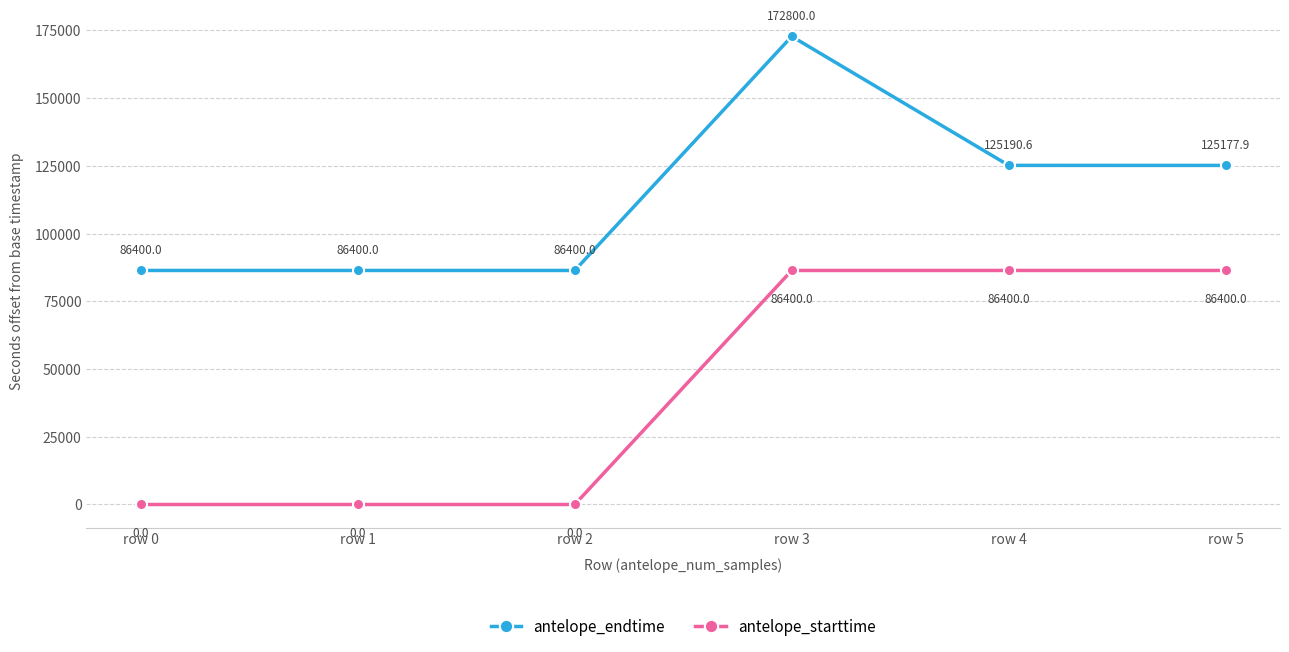

What is the total value across all series at row 0?

86400.0